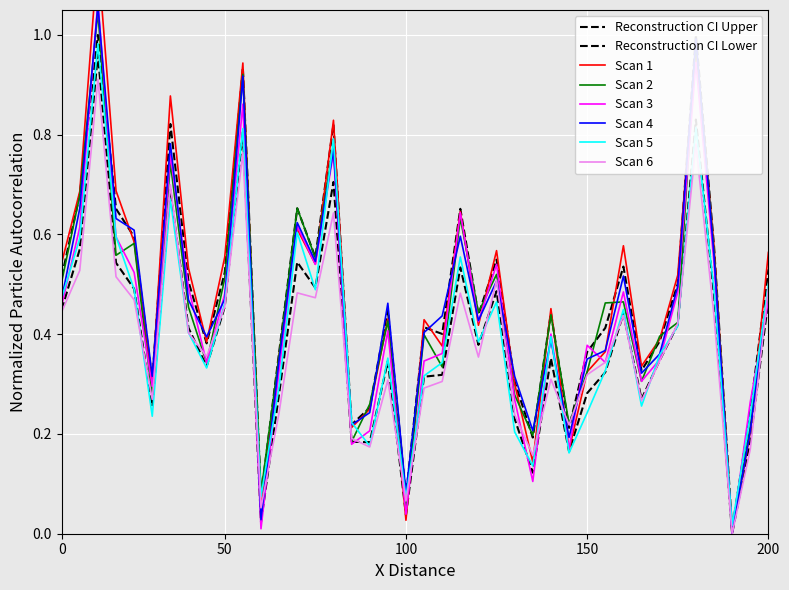

True or false: the data shows 0.2 at 00:12.

False